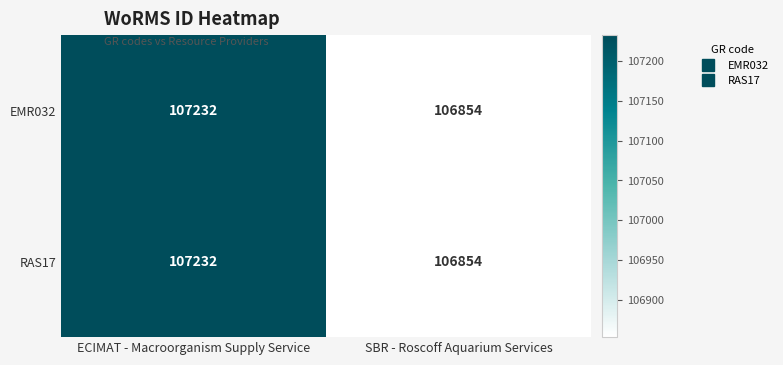

Is it true that RAS17 equals 106854 at SBR - Roscoff Aquarium Services?

True